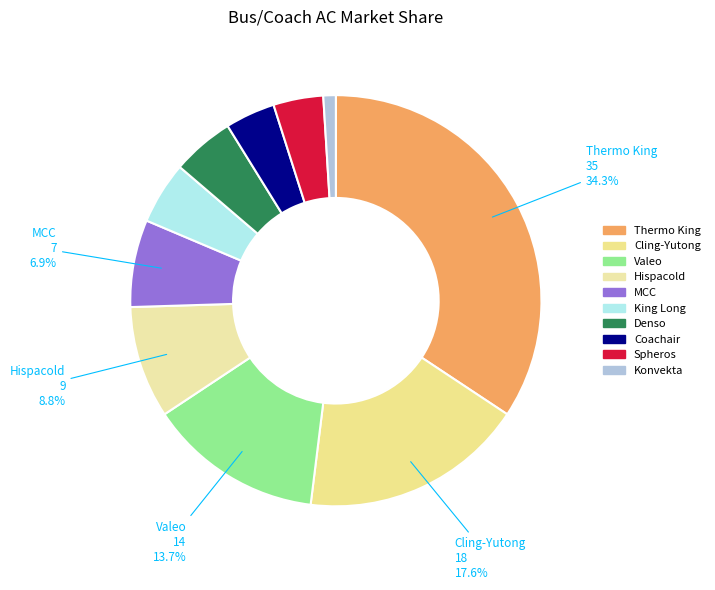

Is there any slice that represents more than half of the pie?

No